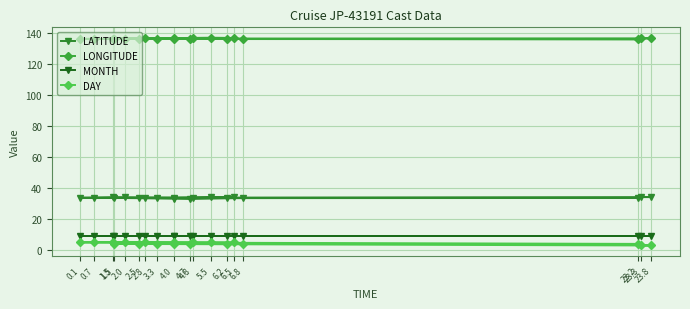

What is the label of the 4th point from the left?

2.5